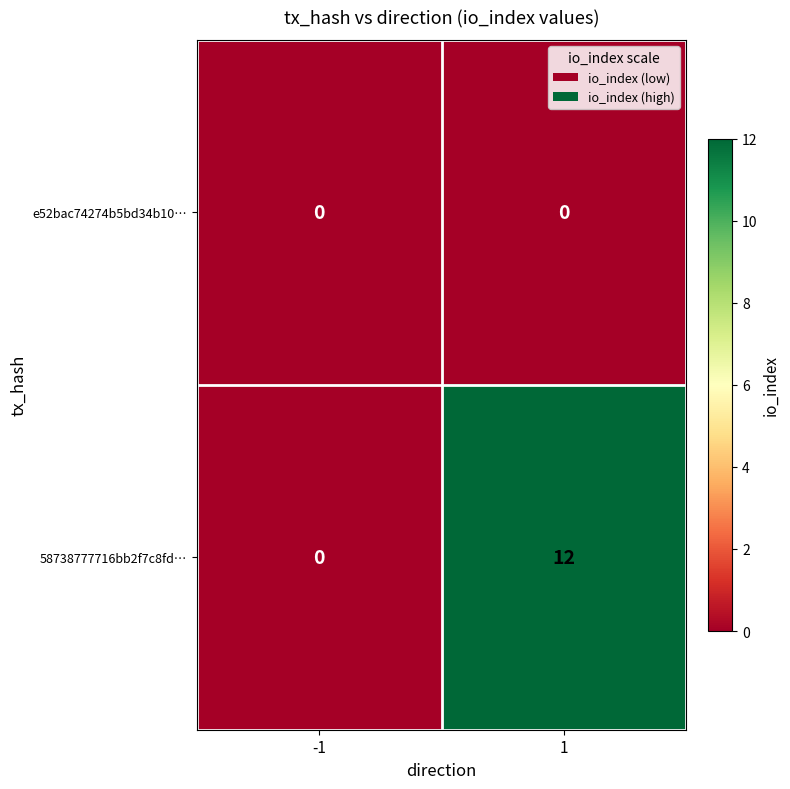

Is it true that 58738777716bb2f7c8fd… equals 12 at 1?

True